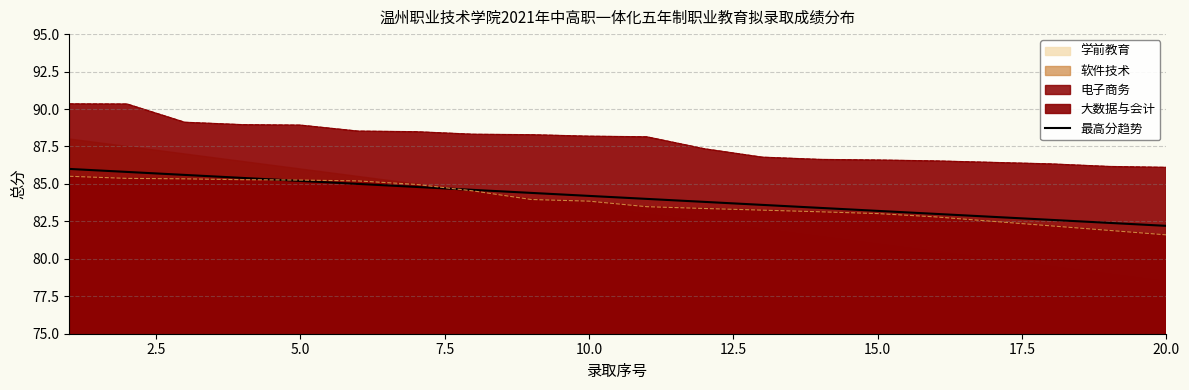

Reading right to left, transcribe all the data shown in this chart.

82.2	82.4	82.6	82.8	83.0	83.2	83.4	83.6	83.8	84.0	84.2	84.4	84.6	84.8	85.0	85.2	85.4	85.6	85.8	86.0